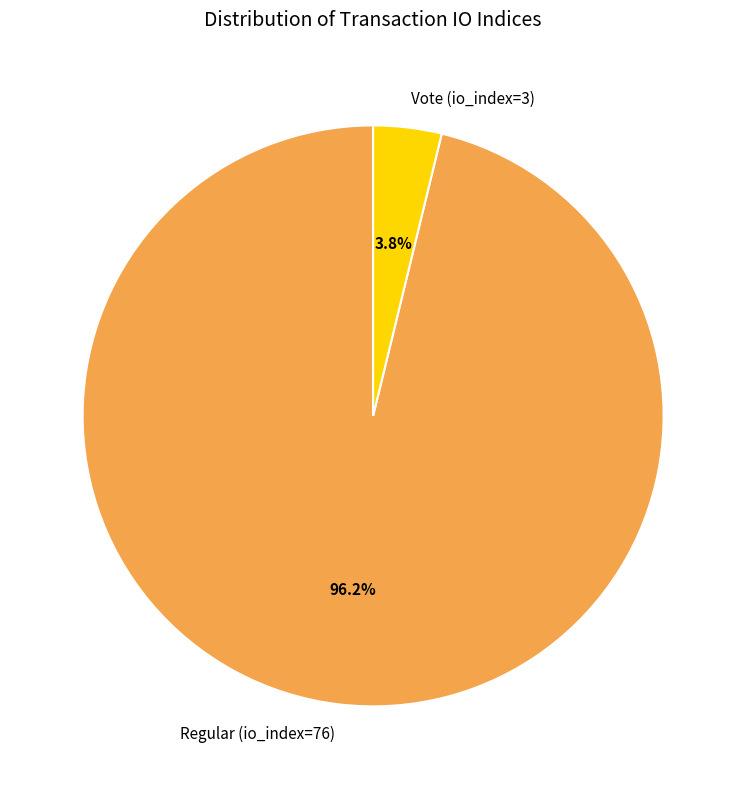

Combined, what portion of the pie is Vote (io_index=3) and Regular (io_index=76)?

100.0%